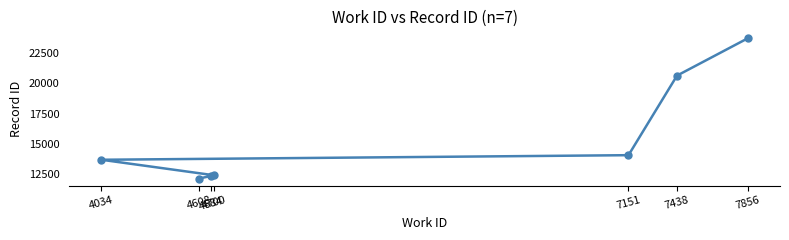

Between 7438 and 4700, which is larger?

7438